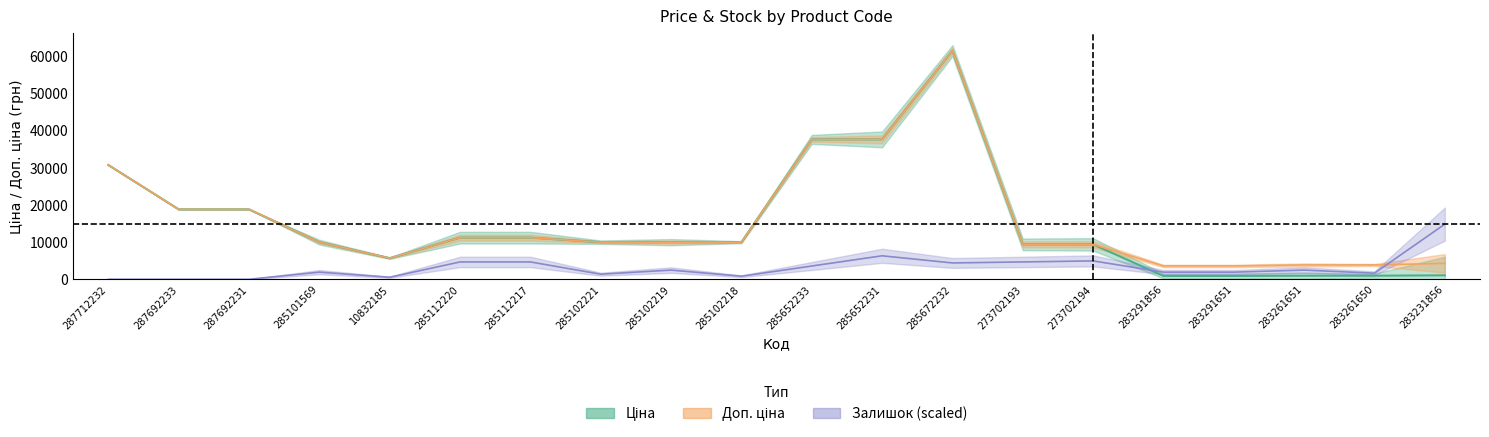

What is the sum of all Залишок values?

63130.5